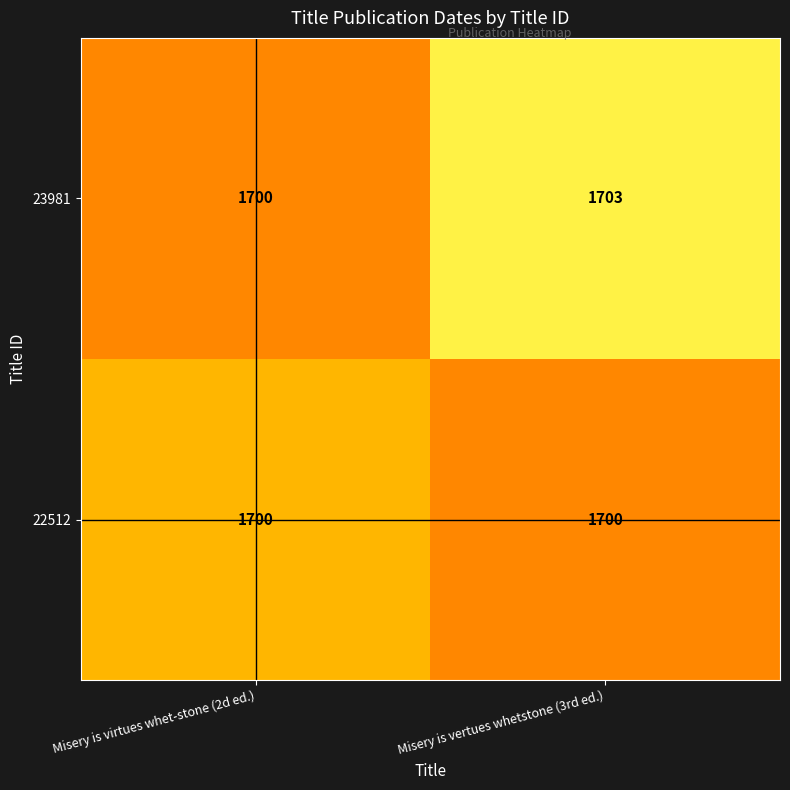

The 23981 series shows 413 at Misery is vertues whetstone (3rd ed.). True or false?

False